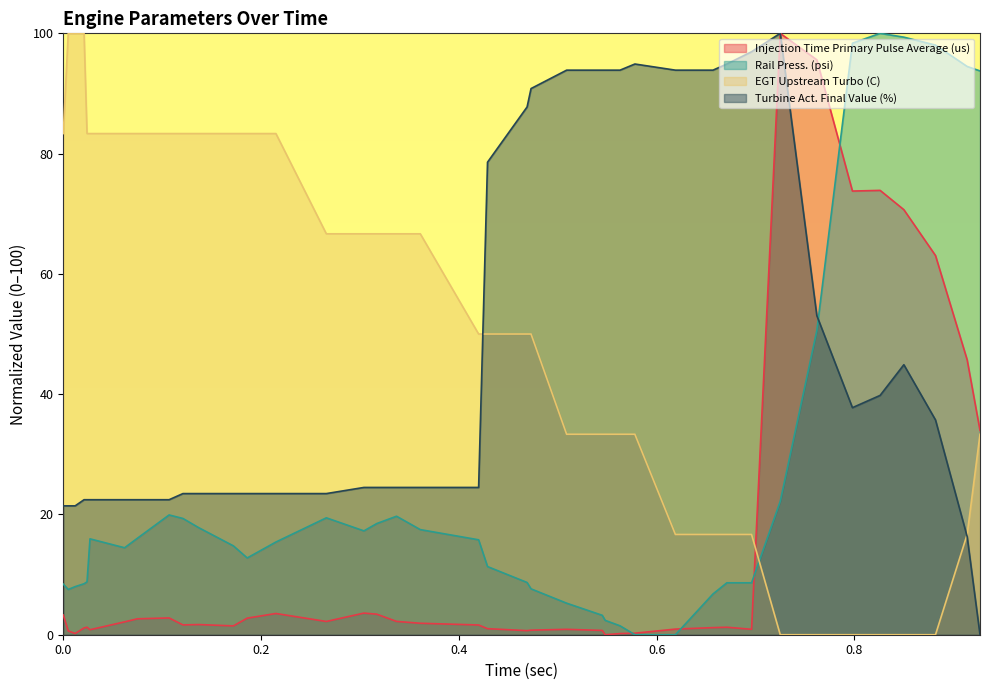

What is the label of the 17th point from the left?

0.317